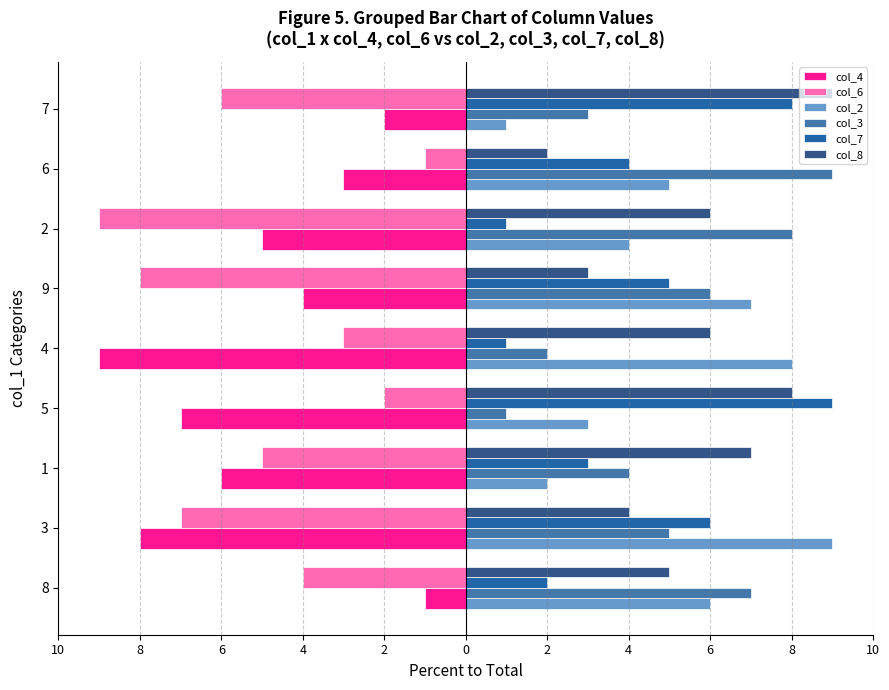

What is the value of the col_6 bar at the 5th from the left?

-3